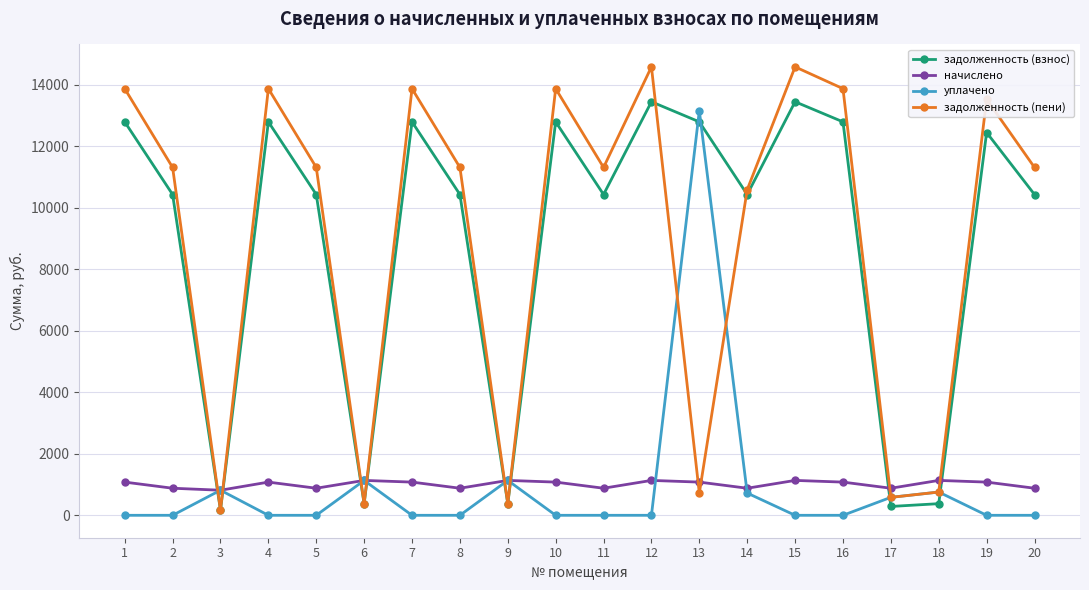

True or false: задолженность (взнос) has more than 2 interior local peaks.

True